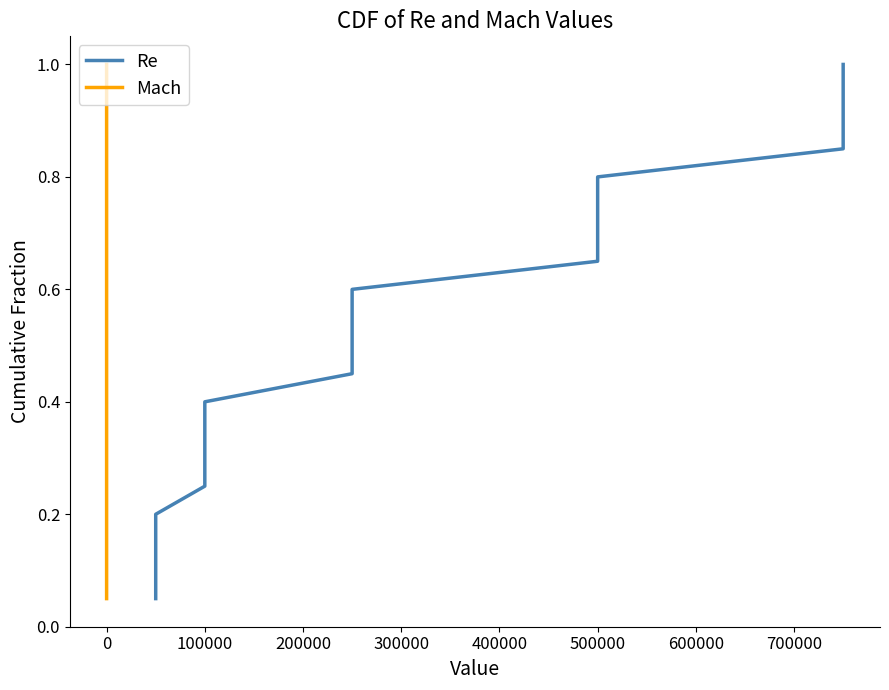

Does the chart have visible grid lines?

No